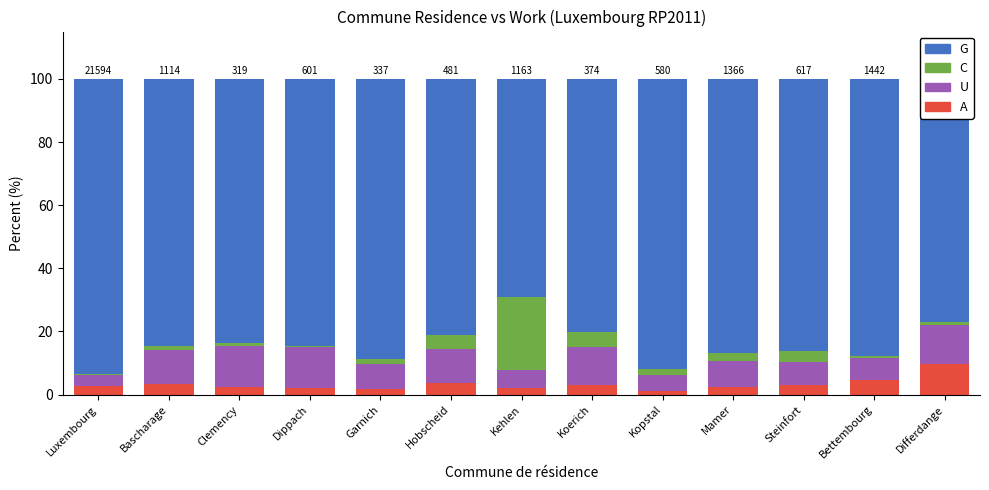

What is the total value across all series at Koerich?

100.0